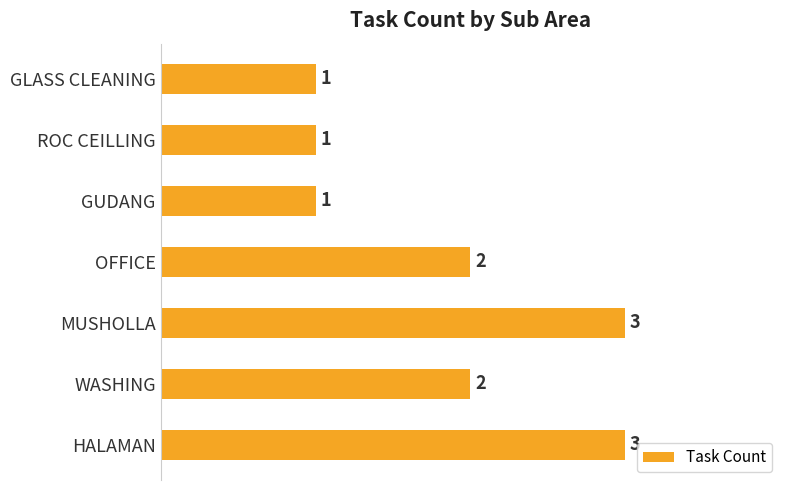

Reading top to bottom, list all the values displayed in this chart.

1	1	1	2	3	2	3